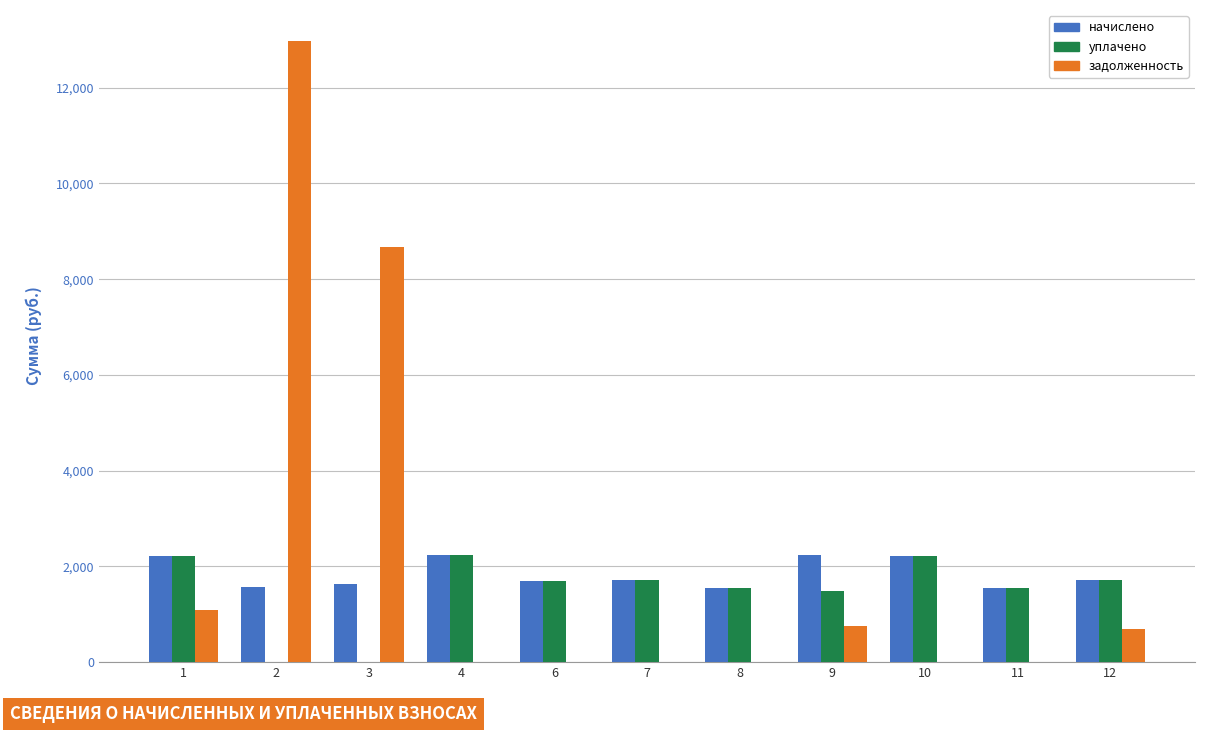

What is the sum of all задолженность values?

24172.3